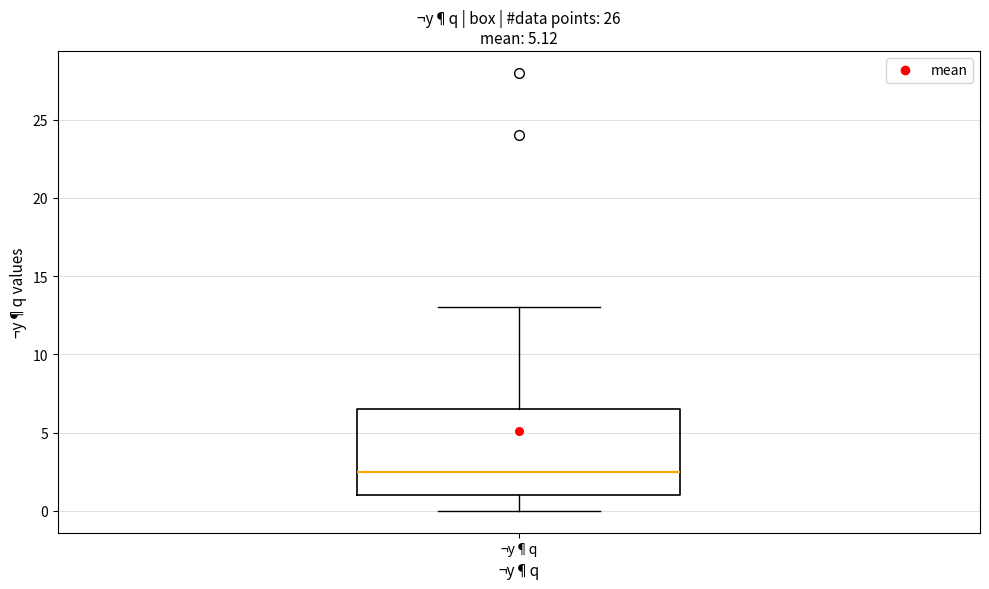

Read this box plot against the y-axis: the position of the median line, the range covered by the box, and the ends of both whiskers. The values are not printed on the chart, so give them approximately, as read against the axis.

median 2.5, box 1.0 to 6.5, whiskers 0.0 to 13.0